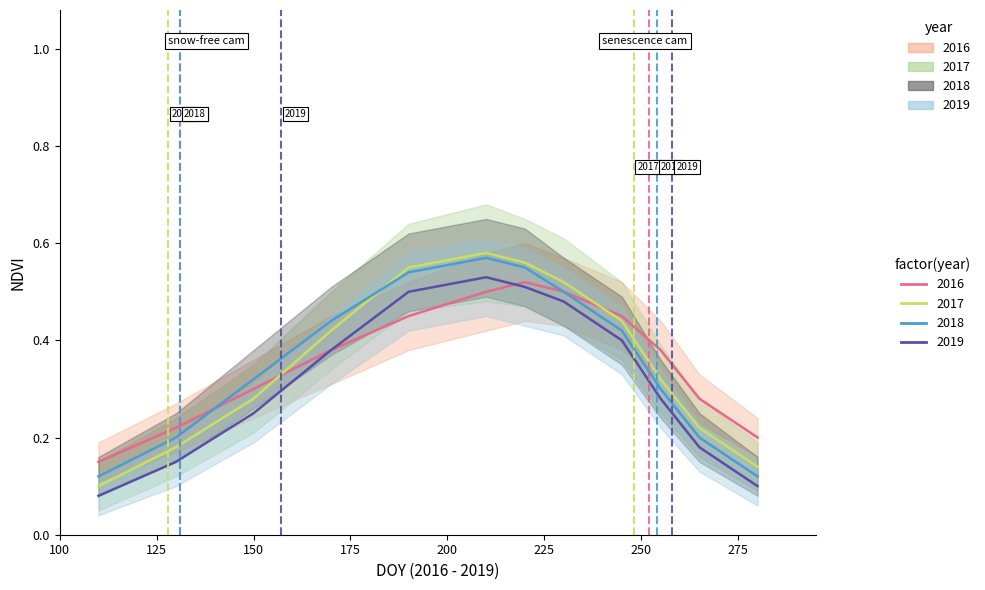

How many lines are shown in the chart?

4